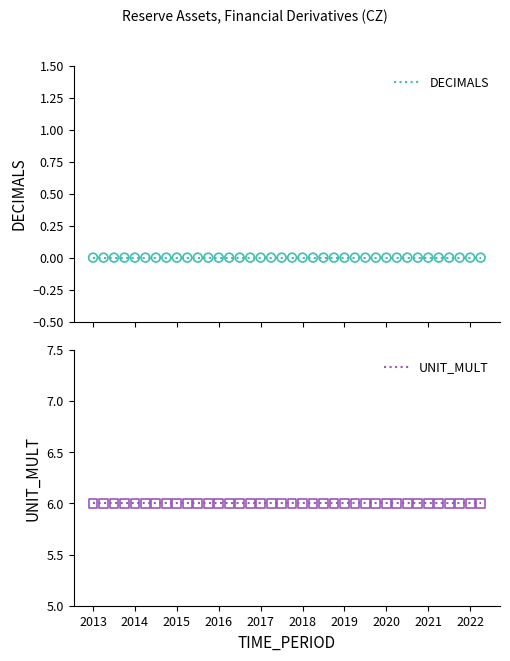

At how many categories does at least one series exceed 2?

38